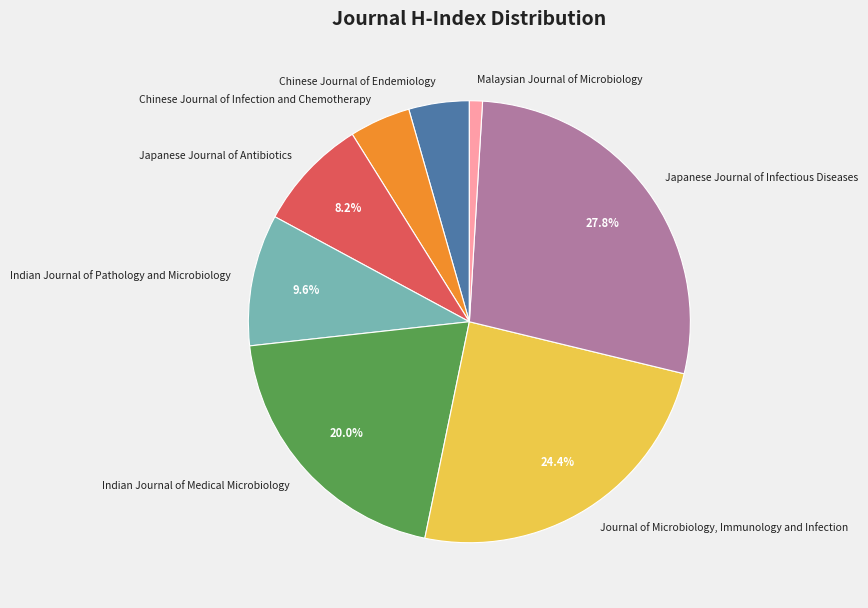

To the nearest percent, what is the combined percentage of Malaysian Journal of Microbiology and Japanese Journal of Antibiotics?

9%